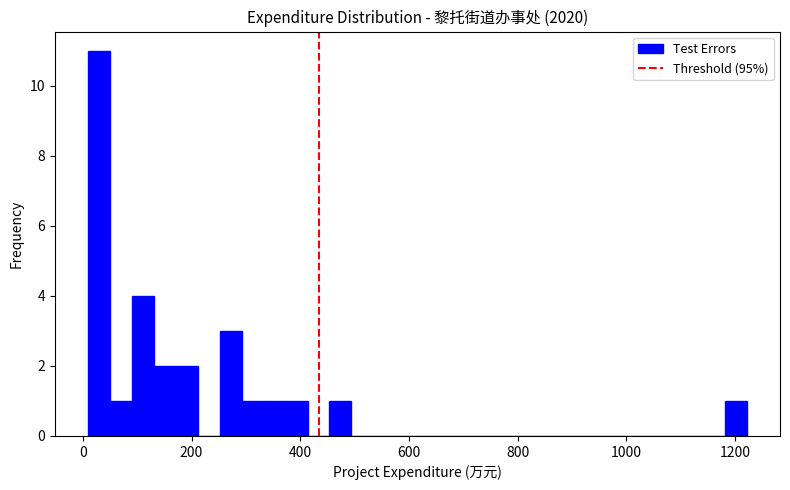

Around what value on the x-axis is the tallest bar? Give the approximate position of its centre, as read against the axis.

20